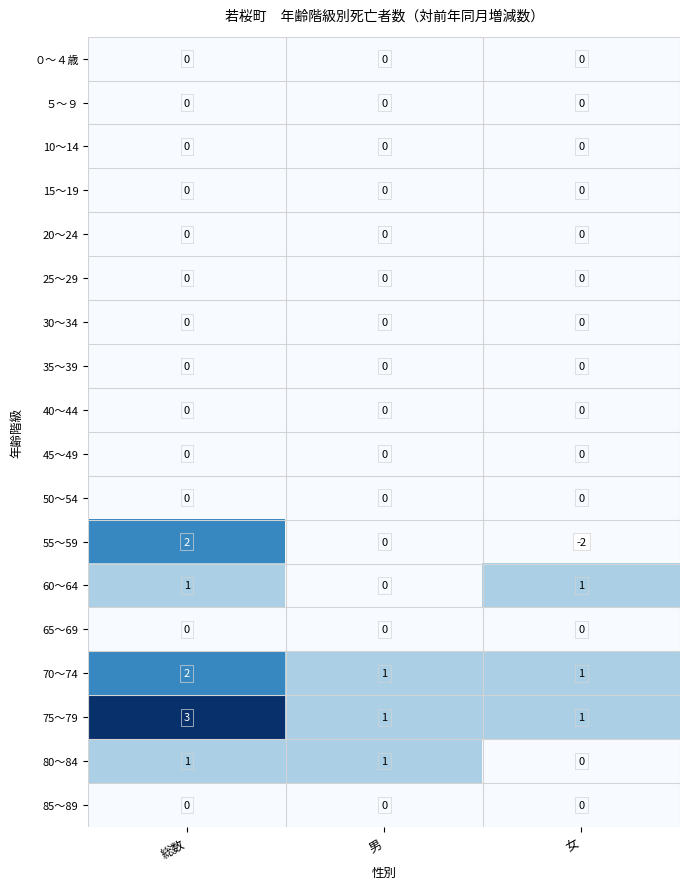

Which series changed the most between 総数 and 女?

55～59